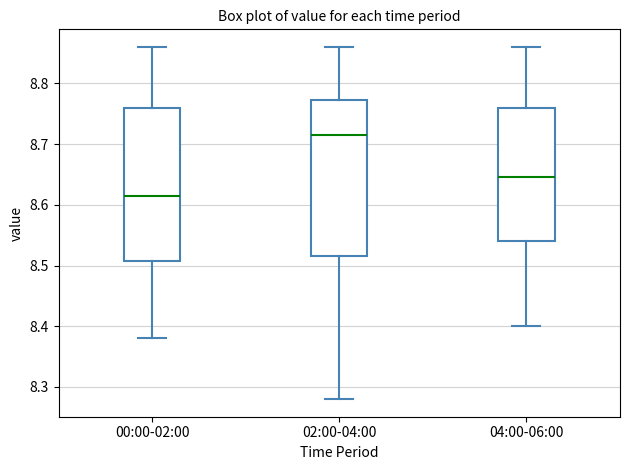

Which box has the highest median line?

02:00-04:00